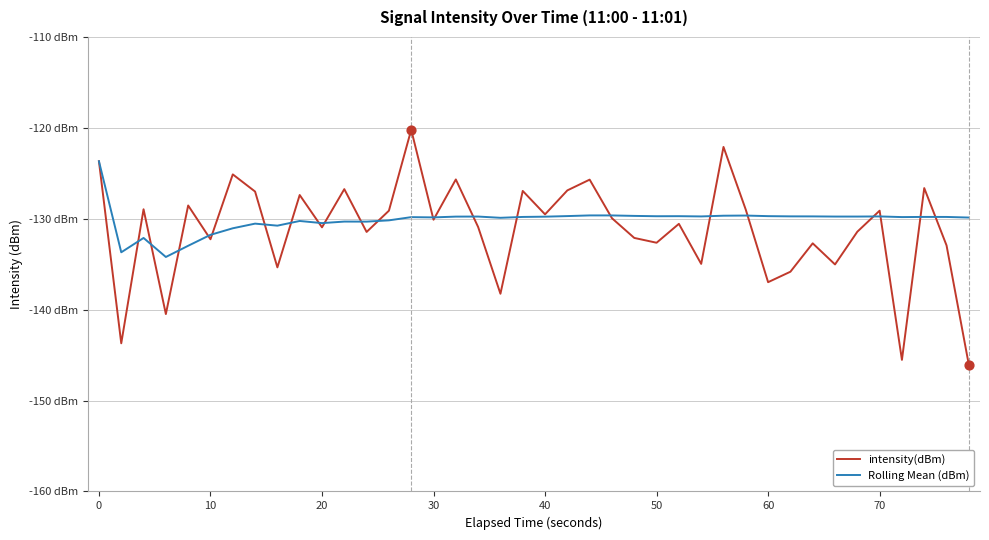

What are all the series names shown in the legend?

intensity(dBm), Rolling Mean (dBm)